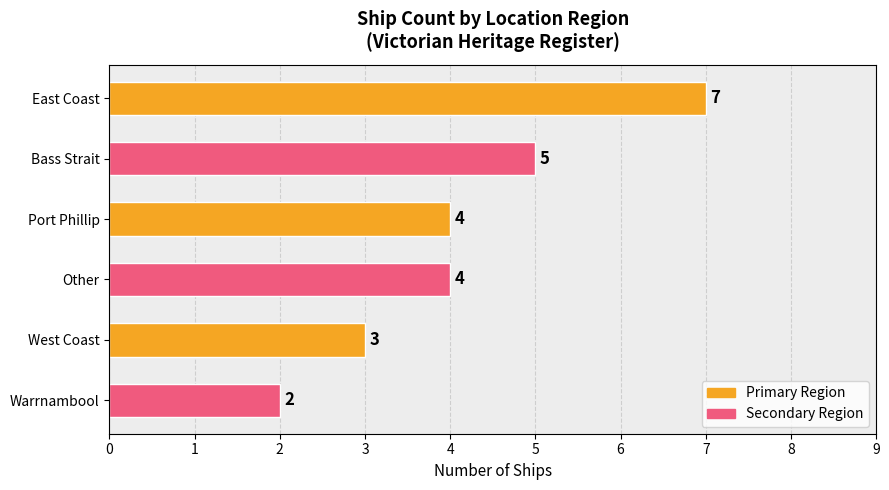

Which has a higher value, East Coast or Bass Strait?

East Coast